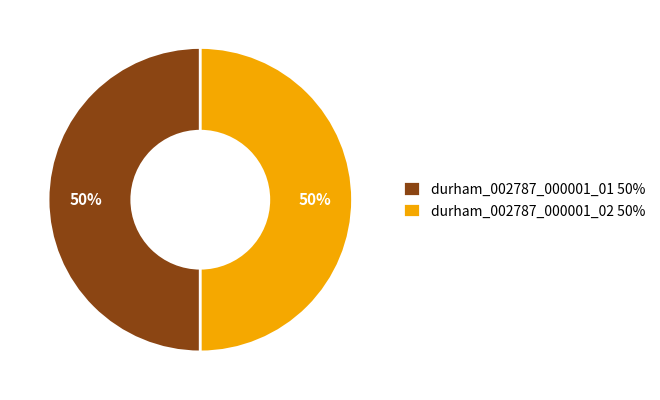

Approximately how many times larger is the value at durham_002787_000001_01 50% compared to durham_002787_000001_02 50%?

1.0